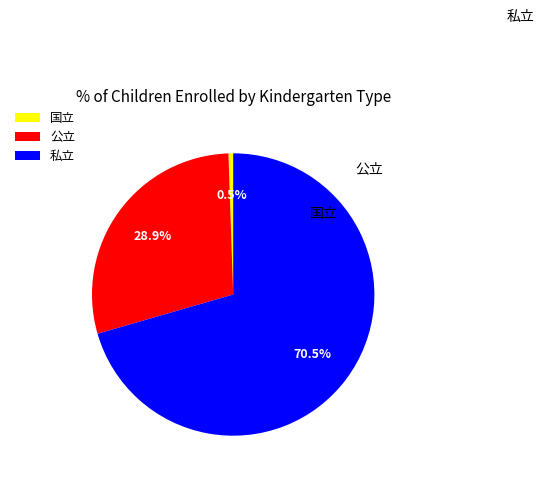

Which category has the biggest portion of the pie?

私立